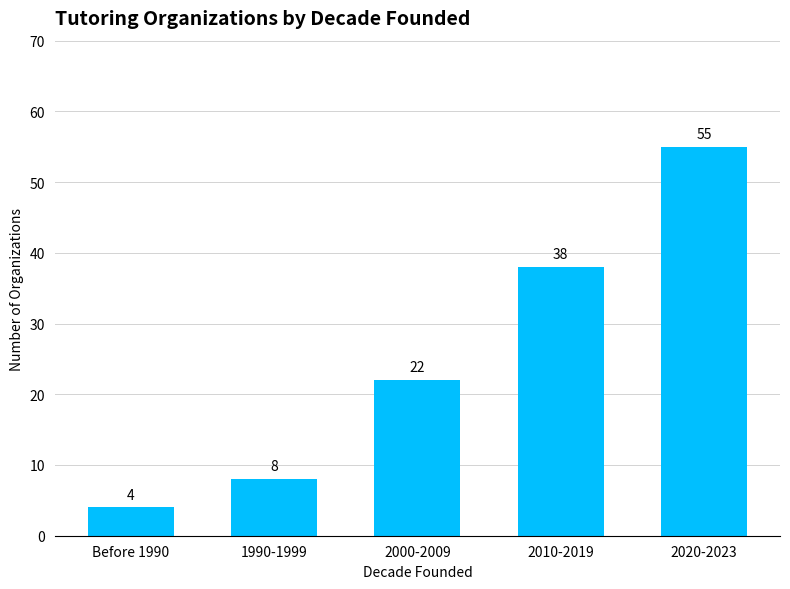

Which has a higher value, 2010-2019 or 2020-2023?

2020-2023